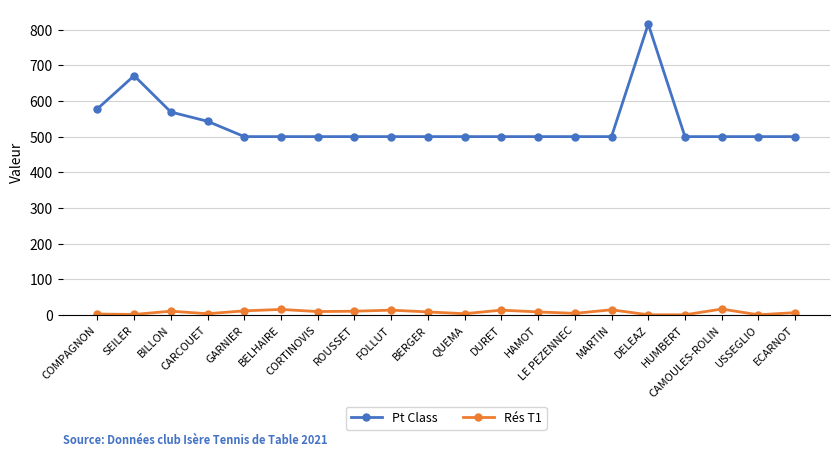

What are all the series names shown in the legend?

Pt Class, Rés T1